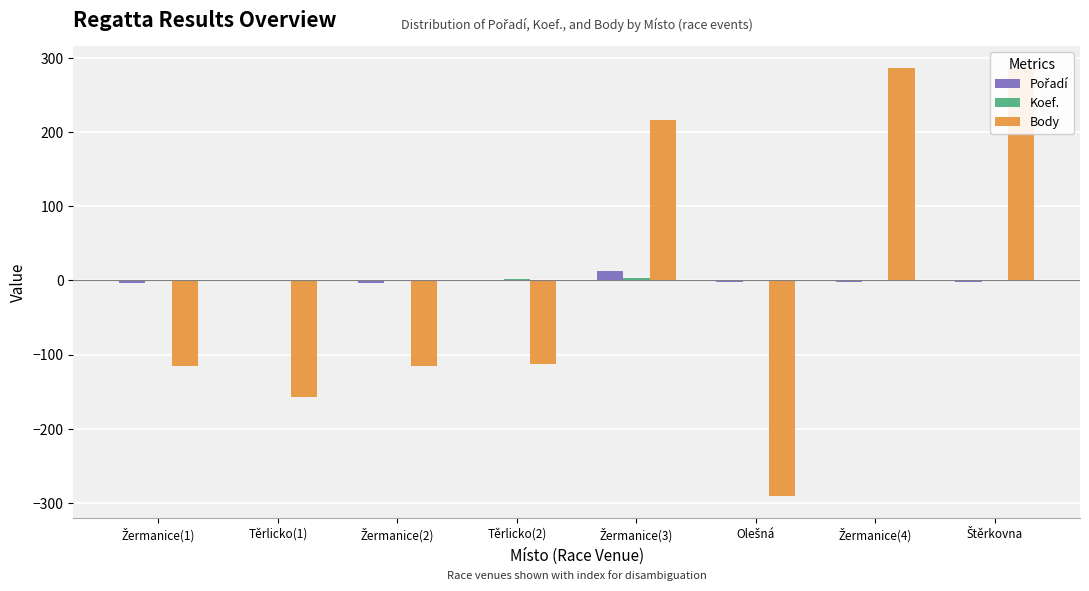

The value of Koef. at Žermanice(3) is 2.8. True or false?

True